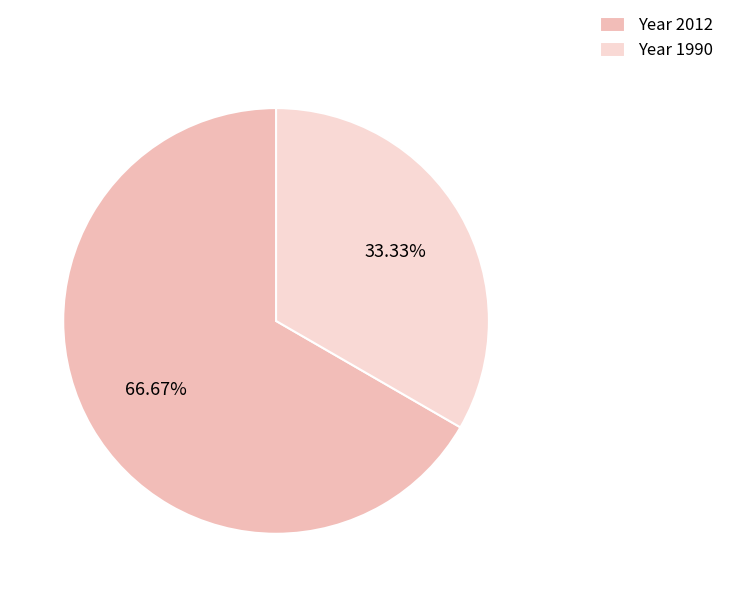

Between Year 2012 and Year 1990, which is larger?

Year 2012